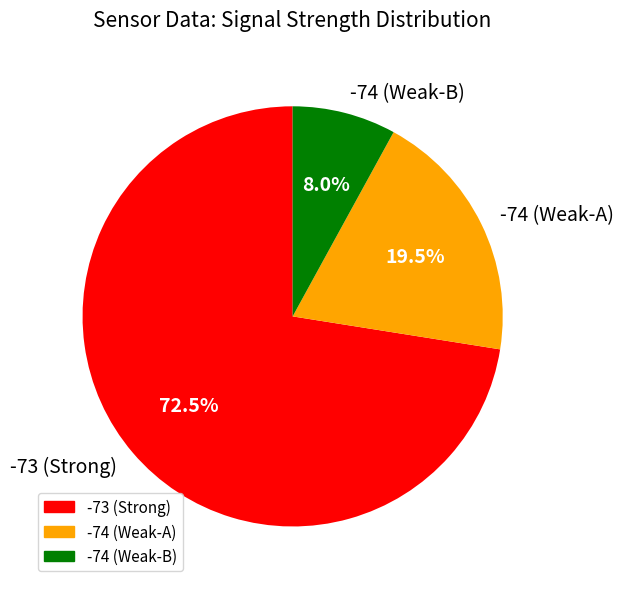

Count the number of slices in the pie.

3